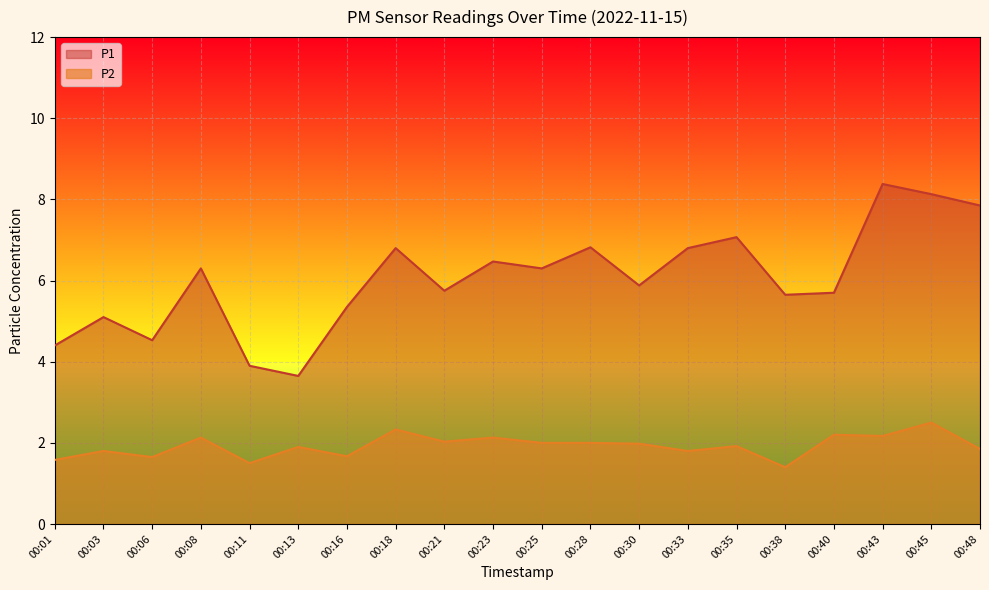

What is the greatest value displayed?

8.4